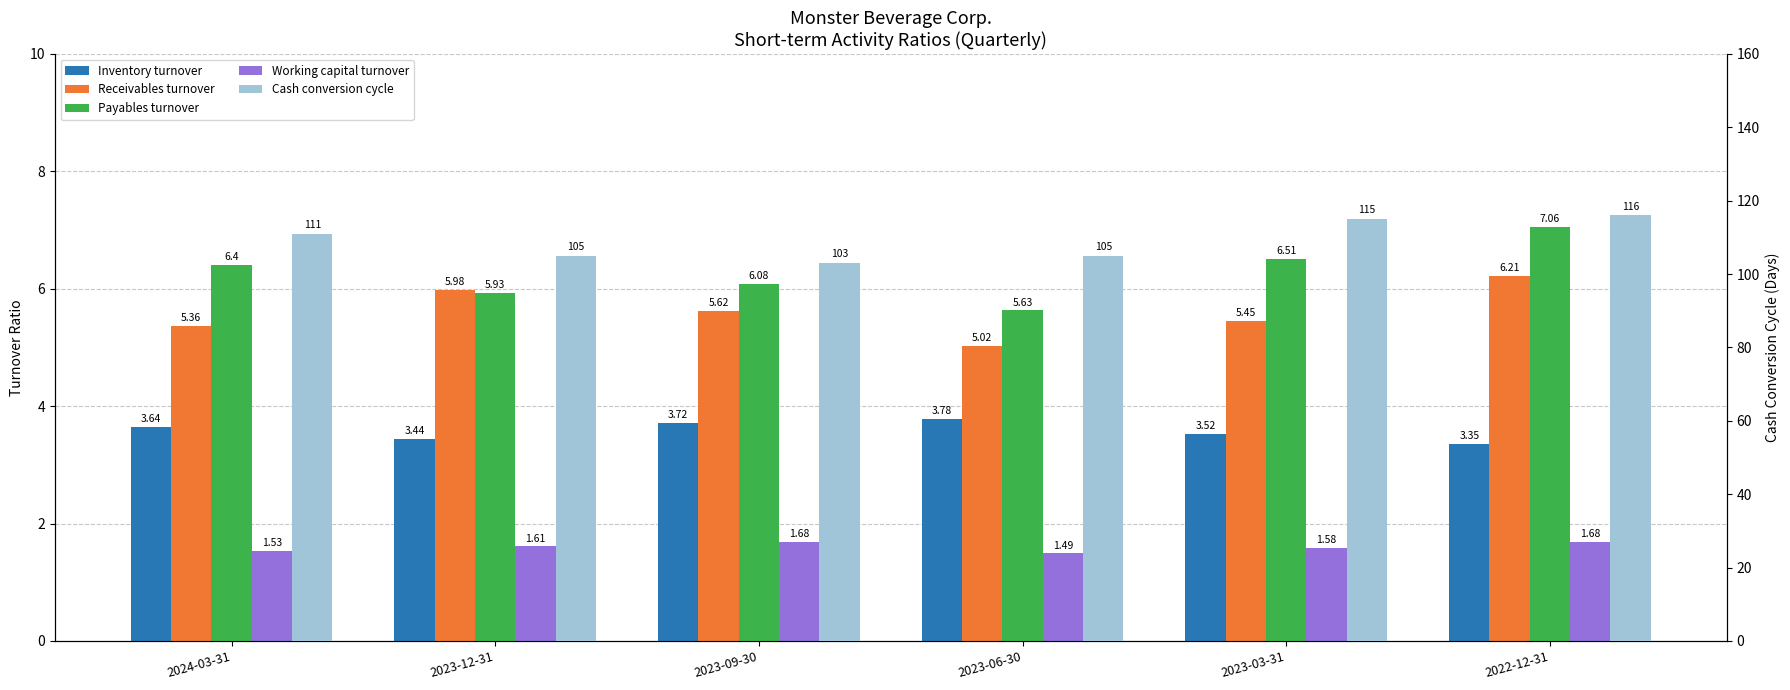

Count the number of data series in this chart.

5